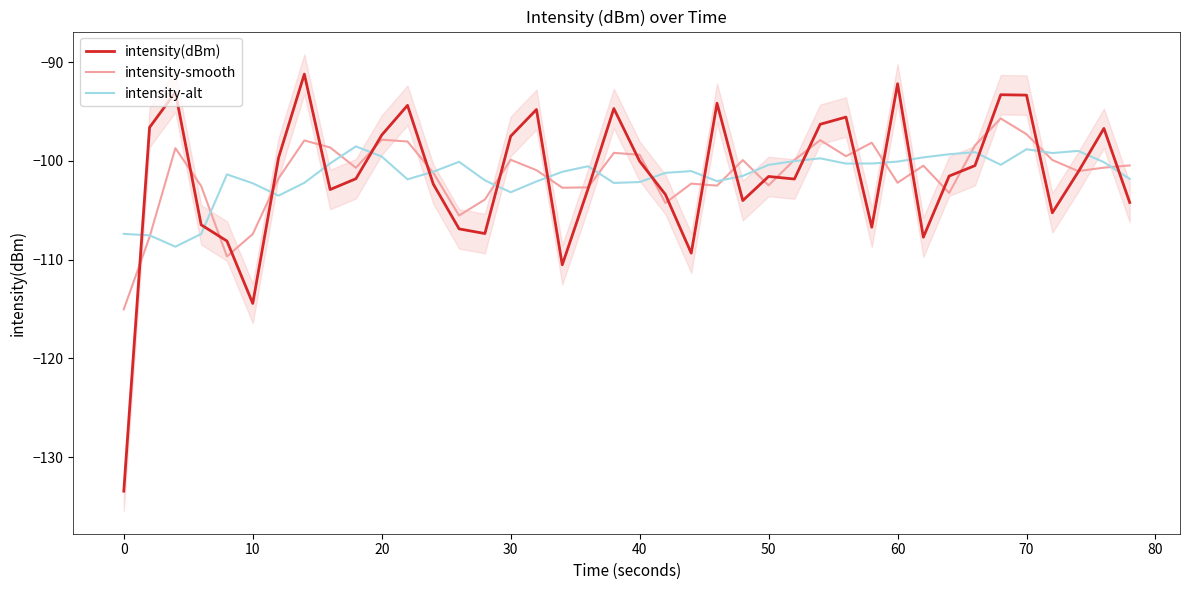

Is it true that intensity(dBm) equals -93.3 at 70?

True